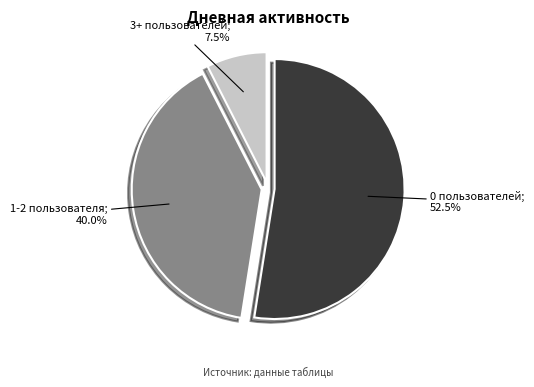

Is there any slice that represents more than half of the pie?

Yes